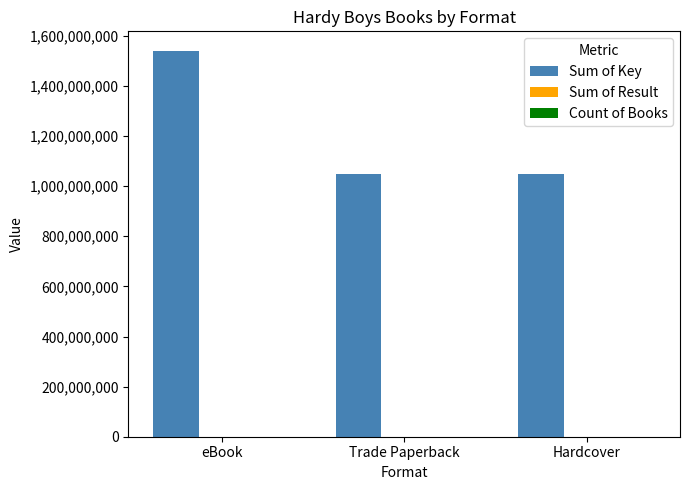

What value does the Sum of Key series have at eBook, to the nearest 10?

1541036730